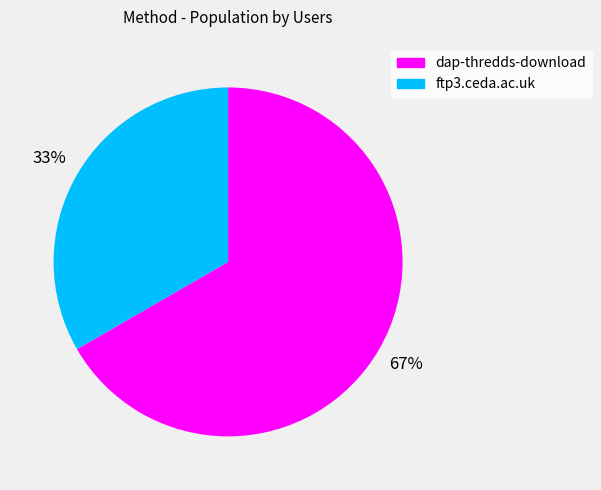

What percentage is the ftp3.ceda.ac.uk slice, to the nearest percent?

33%